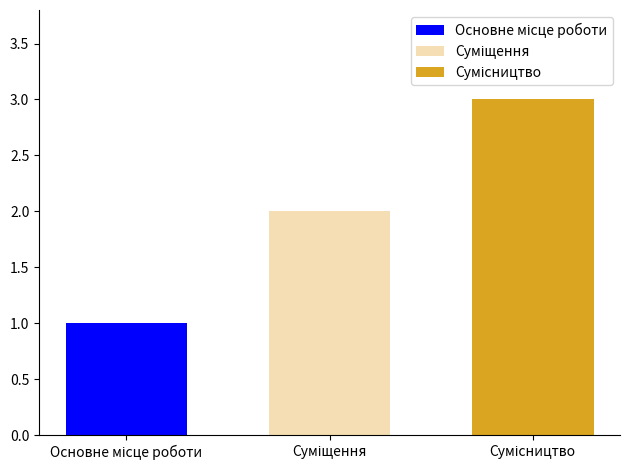

What is the greatest value displayed?

3